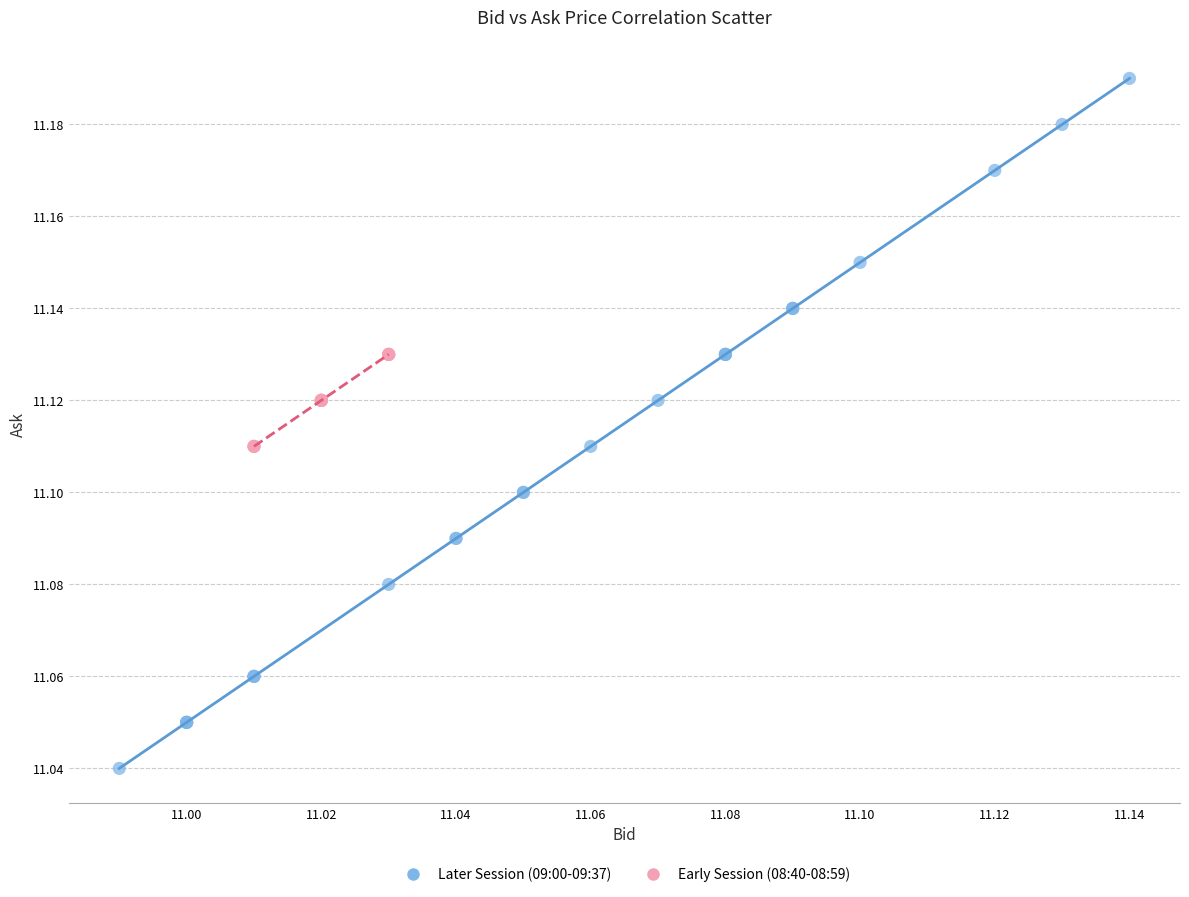

Which series reaches the minimum Y coordinate?

Later Session (09:00-09:37)